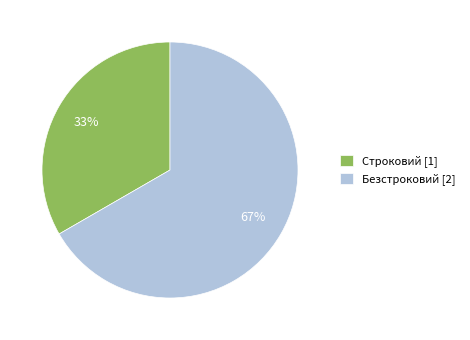

To the nearest percent, what is the average slice percentage?

50%